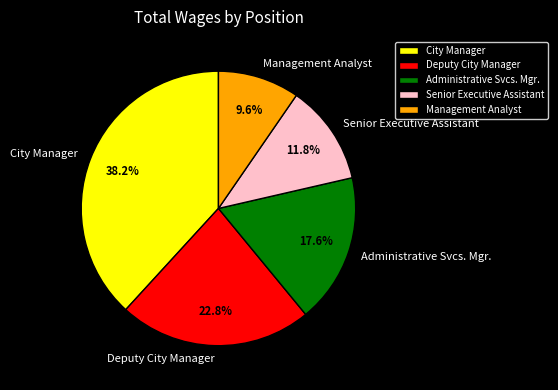

To the nearest percent, what is the difference between the largest and smallest slice percentages?

29%